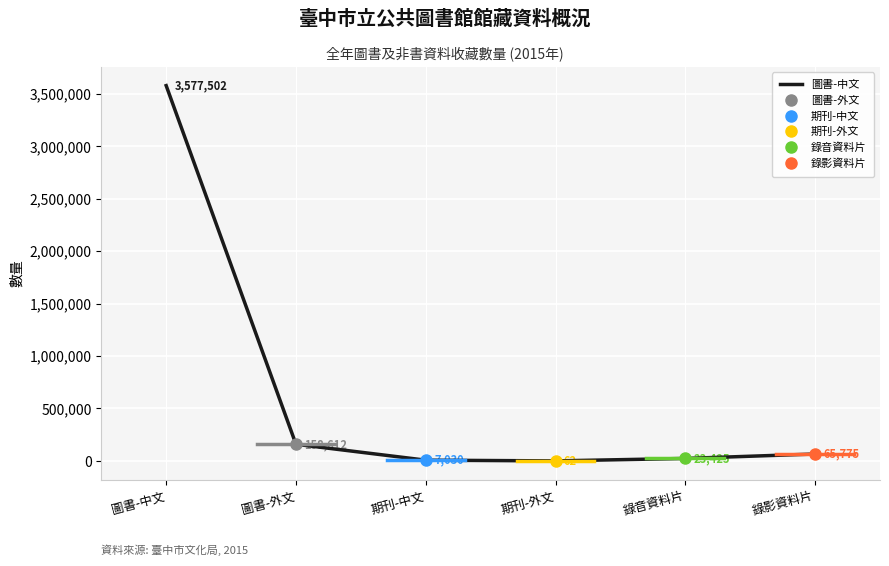

Reading left to right, transcribe all the data shown in this chart.

圖書-中文=3577502	圖書-外文=158612	期刊-中文=7030	期刊-外文=62	錄音資料片=23425	錄影資料片=65775